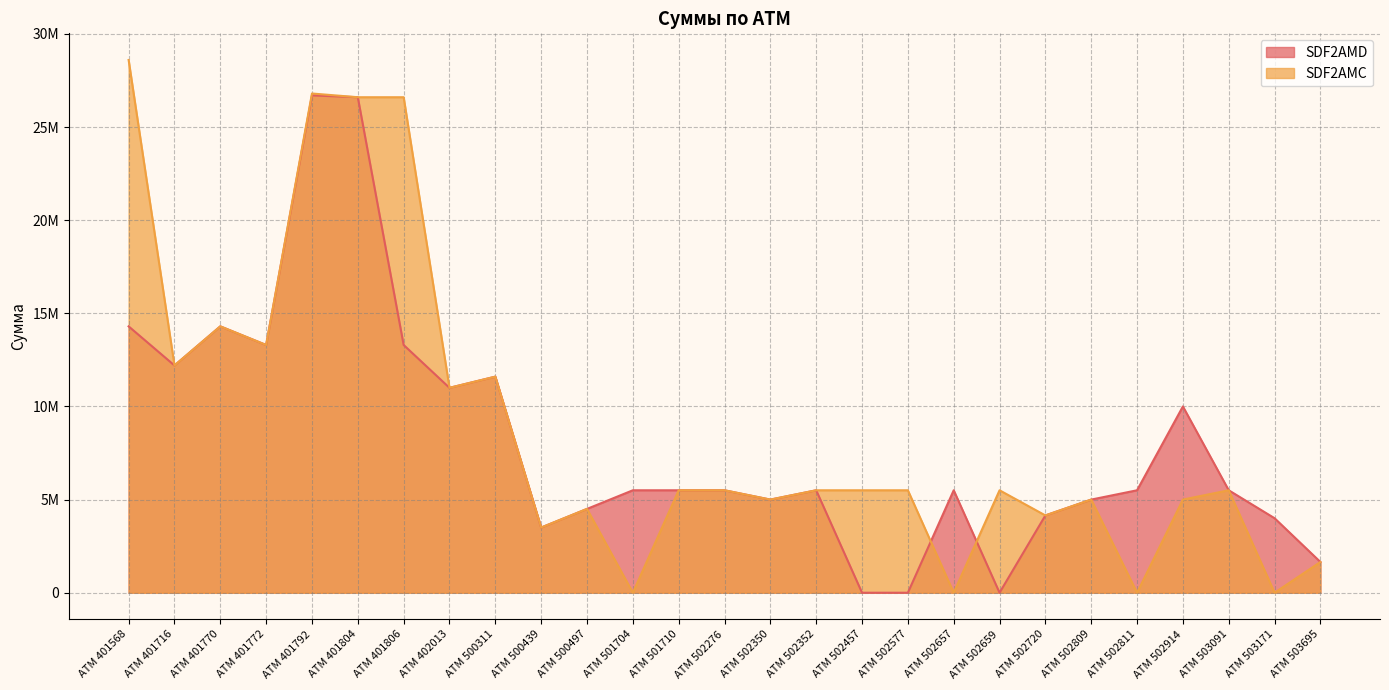

Reading right to left, transcribe all the data shown in this chart.

SDF2AMD: АТМ 503695=1650000	АТМ 503171=4000000	АТМ 503091=5500000	АТМ 502914=10000000	АТМ 502811=5500000	АТМ 502809=5000000	АТМ 502720=4150000	АТМ 502659=0	АТМ 502657=5500000	АТМ 502577=0	АТМ 502457=0	АТМ 502352=5500000	АТМ 502350=5000000	АТМ 502276=5500000	АТМ 501710=5500000	АТМ 501704=5500000	АТМ 500497=4500000	АТМ 500439=3500000	АТМ 500311=11600000	АТМ 402013=11000000	АТМ 401806=13300000	АТМ 401804=26600000	АТМ 401792=26700000	АТМ 401772=13300000	АТМ 401770=14300000	АТМ 401716=12200000	АТМ 401568=14300000
SDF2AMC: АТМ 503695=1650000	АТМ 503171=0	АТМ 503091=5500000	АТМ 502914=5000000	АТМ 502811=0	АТМ 502809=5000000	АТМ 502720=4150000	АТМ 502659=5500000	АТМ 502657=0	АТМ 502577=5500000	АТМ 502457=5500000	АТМ 502352=5500000	АТМ 502350=5000000	АТМ 502276=5500000	АТМ 501710=5500000	АТМ 501704=0	АТМ 500497=4500000	АТМ 500439=3500000	АТМ 500311=11600000	АТМ 402013=11000000	АТМ 401806=26600000	АТМ 401804=26600000	АТМ 401792=26800000	АТМ 401772=13300000	АТМ 401770=14300000	АТМ 401716=12200000	АТМ 401568=28600000